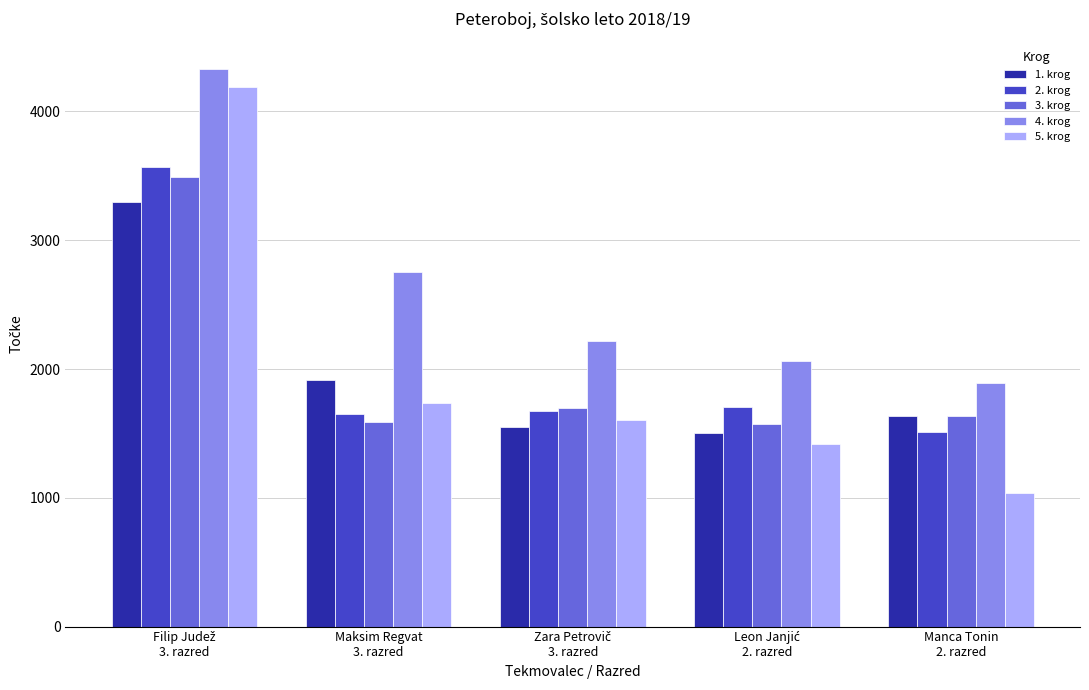

What is the average value of the 5. krog series?

1998